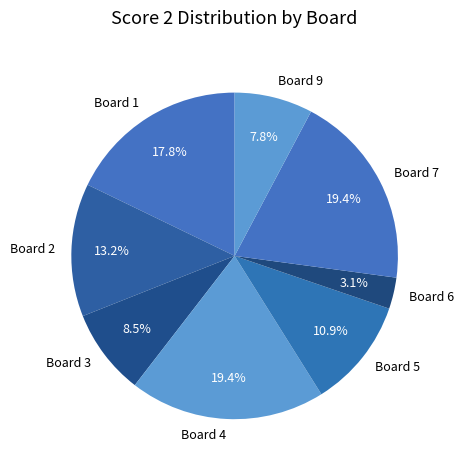

How many slices are in this pie chart?

8